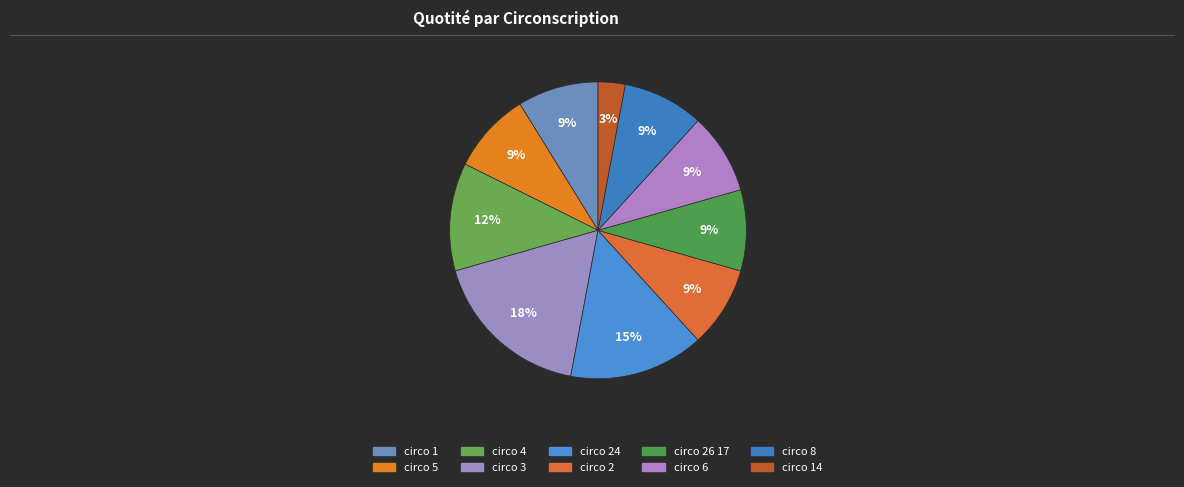

Count the number of slices in the pie.

10